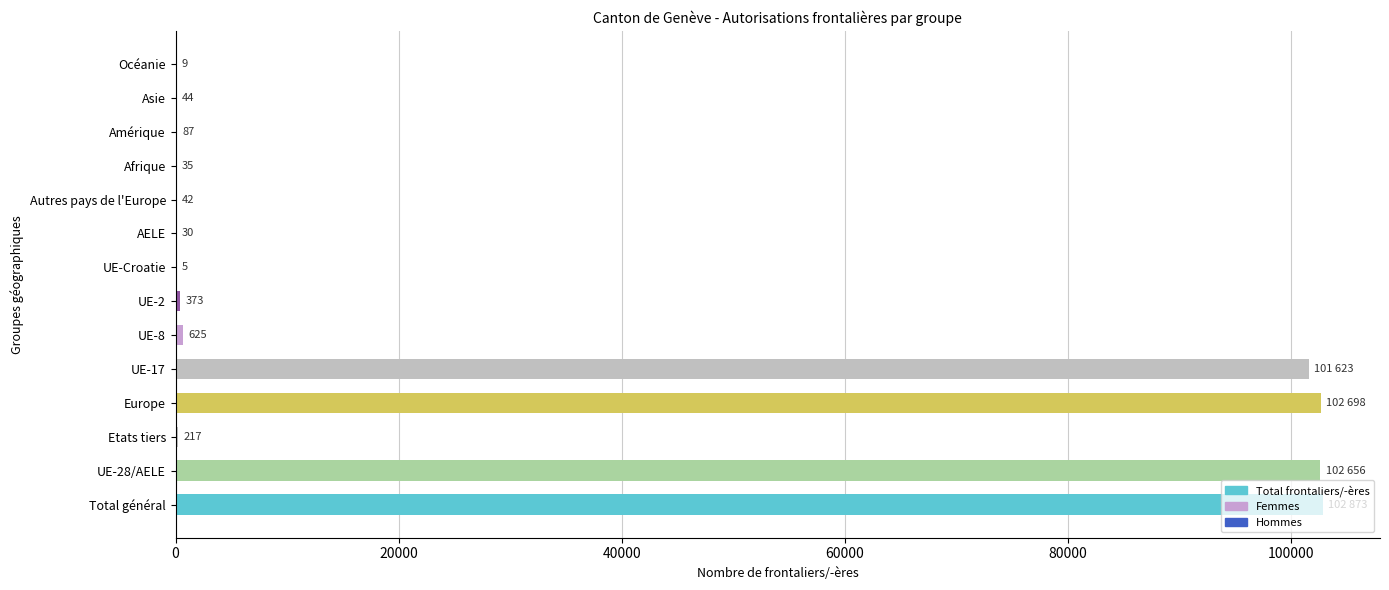

Are the bars horizontal?

Yes